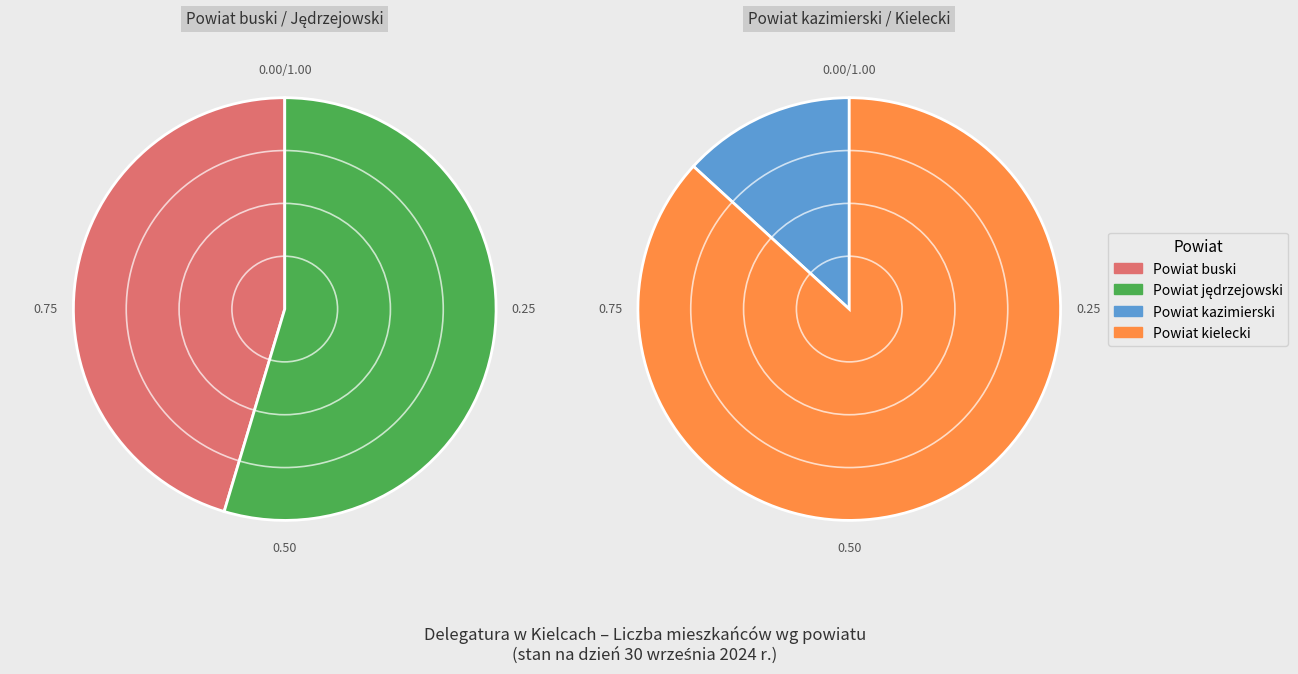

True or false: Powiat kazimierski accounts for 8% of the total.

True